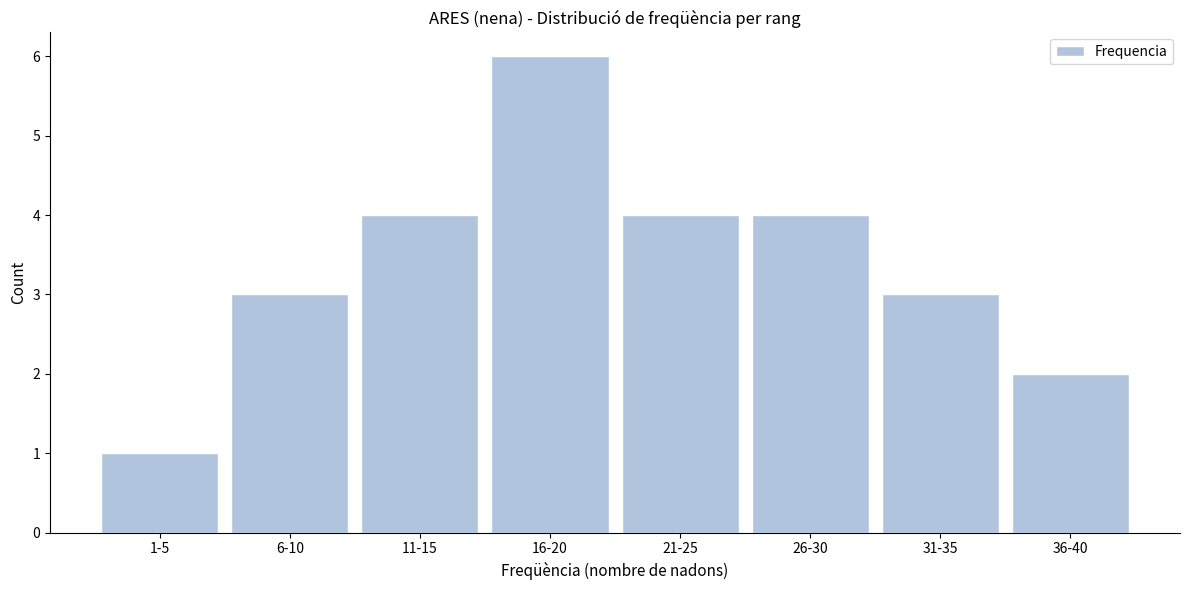

Reading left to right, extract all data points from this chart.

1	3	4	6	4	4	3	2